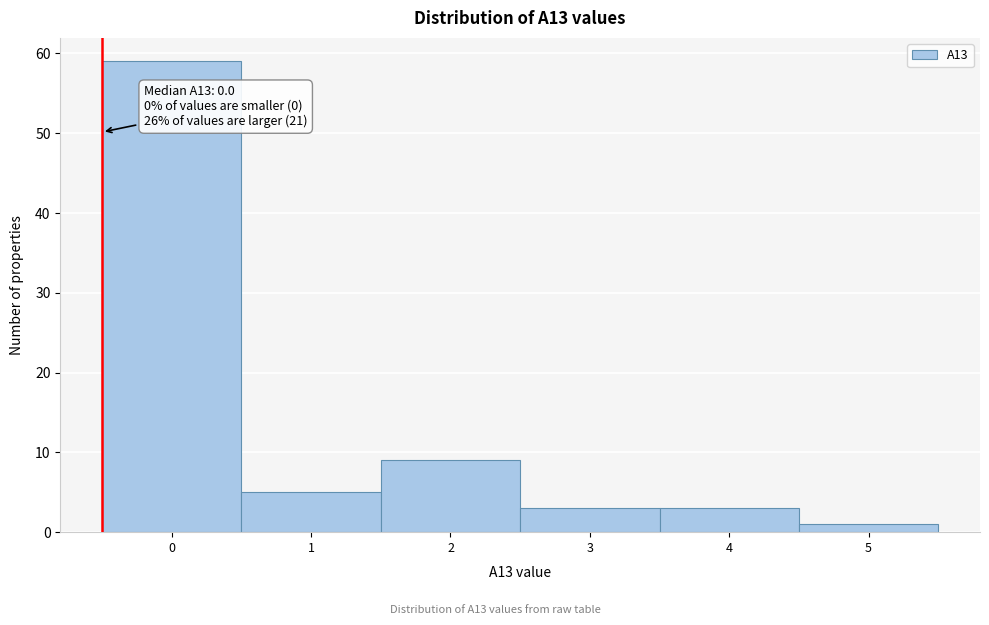

Reading right to left, extract all data points from this chart.

5=1	4=3	3=3	2=9	1=5	0=59